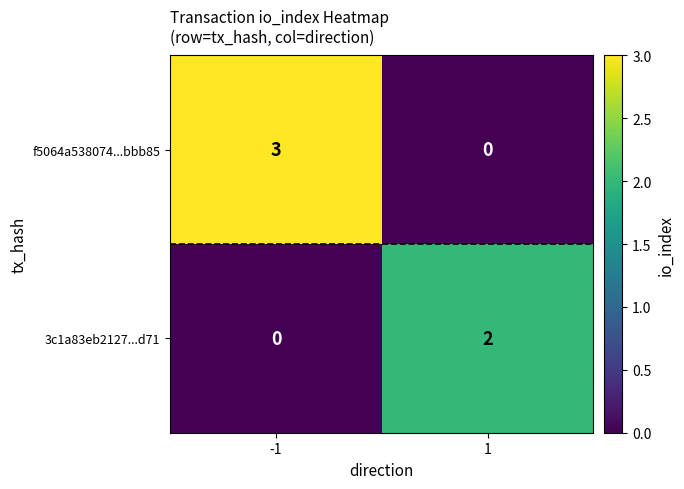

What is the sum of the f5064a538074...bbb85 values at -1 and 1?

3